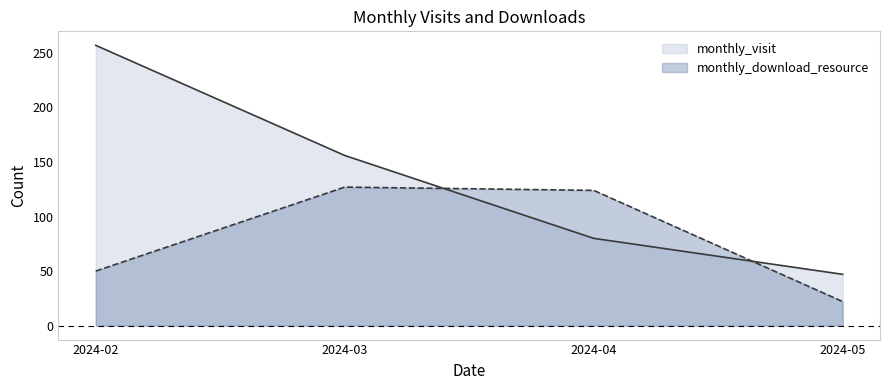

What is the sum of all monthly_visit values?

540